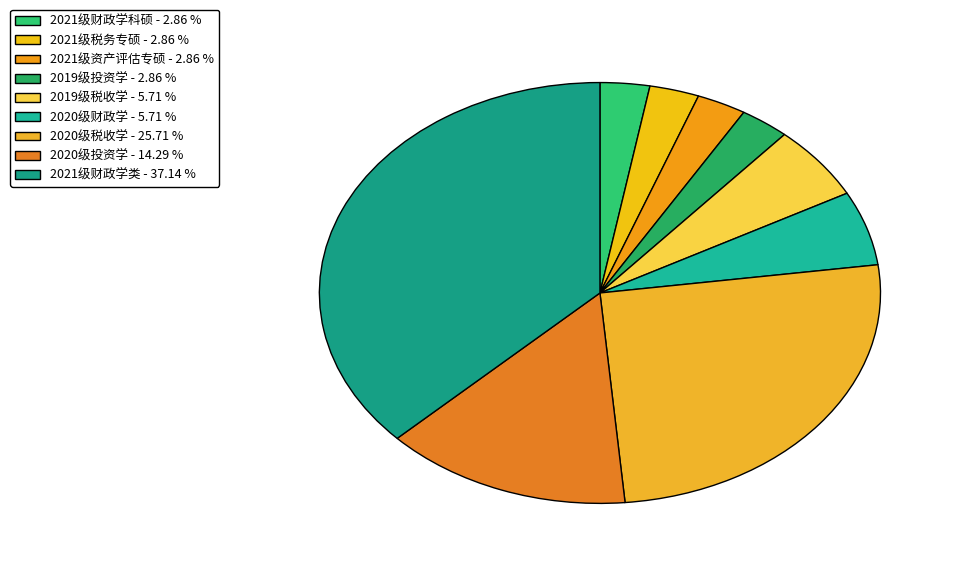

Which slice is the largest?

2021级财政学类